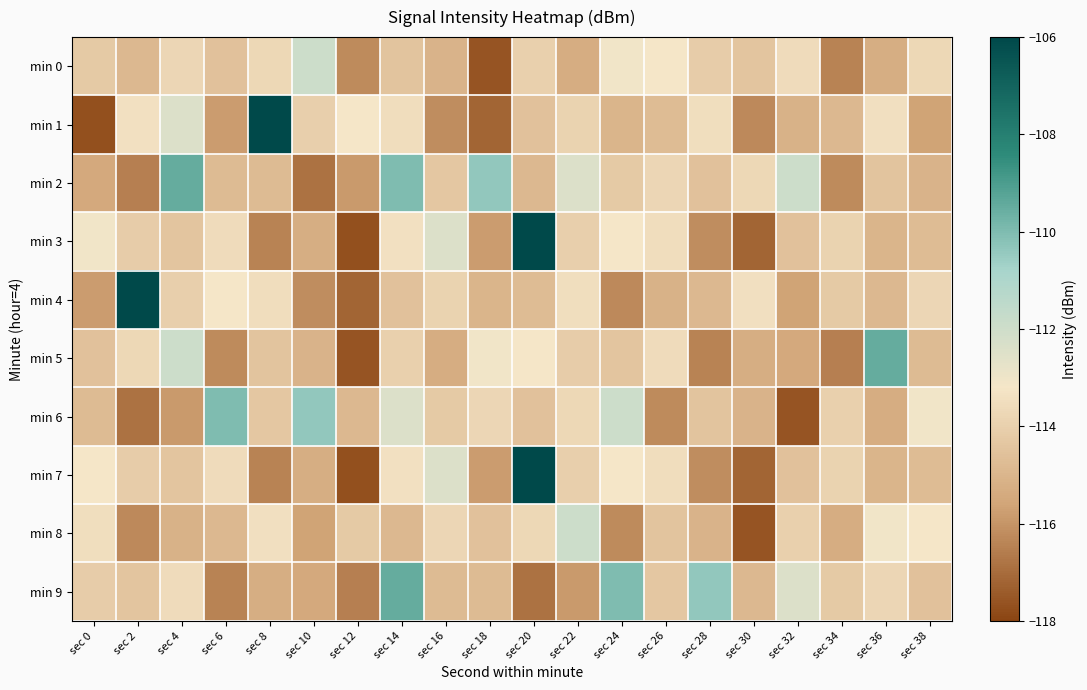

Reading left to right, extract all data points from this chart.

min 0: sec 0=-114.2	sec 2=-114.9	sec 4=-113.8	sec 6=-114.6	sec 8=-113.7	sec 10=-112.0	sec 12=-116.2	sec 14=-114.5	sec 16=-115.1	sec 18=-117.6	sec 20=-114.0	sec 22=-115.3	sec 24=-113.1	sec 26=-113.2	sec 28=-114.1	sec 30=-114.4	sec 32=-113.6	sec 34=-116.5	sec 36=-115.3	sec 38=-113.7
min 1: sec 0=-117.7	sec 2=-113.4	sec 4=-112.5	sec 6=-115.8	sec 8=-106.0	sec 10=-114.0	sec 12=-113.2	sec 14=-113.5	sec 16=-116.2	sec 18=-117.2	sec 20=-114.5	sec 22=-113.9	sec 24=-115.0	sec 26=-114.8	sec 28=-113.5	sec 30=-116.3	sec 32=-115.1	sec 34=-114.9	sec 36=-113.4	sec 38=-115.6
min 2: sec 0=-115.5	sec 2=-116.5	sec 4=-109.5	sec 6=-114.8	sec 8=-114.8	sec 10=-116.8	sec 12=-115.9	sec 14=-110.0	sec 16=-114.3	sec 18=-110.4	sec 20=-114.9	sec 22=-112.4	sec 24=-114.2	sec 26=-113.8	sec 28=-114.6	sec 30=-113.7	sec 32=-112.0	sec 34=-116.2	sec 36=-114.5	sec 38=-115.1
min 3: sec 0=-113.1	sec 2=-114.1	sec 4=-114.4	sec 6=-113.6	sec 8=-116.5	sec 10=-115.3	sec 12=-117.7	sec 14=-113.4	sec 16=-112.5	sec 18=-115.8	sec 20=-106.0	sec 22=-114.0	sec 24=-113.2	sec 26=-113.5	sec 28=-116.2	sec 30=-117.2	sec 32=-114.5	sec 34=-113.9	sec 36=-115.0	sec 38=-114.8
min 4: sec 0=-115.8	sec 2=-106.0	sec 4=-114.0	sec 6=-113.2	sec 8=-113.5	sec 10=-116.2	sec 12=-117.2	sec 14=-114.5	sec 16=-113.9	sec 18=-115.0	sec 20=-114.8	sec 22=-113.5	sec 24=-116.3	sec 26=-115.1	sec 28=-114.9	sec 30=-113.4	sec 32=-115.6	sec 34=-114.2	sec 36=-114.9	sec 38=-113.8
min 5: sec 0=-114.6	sec 2=-113.7	sec 4=-112.0	sec 6=-116.2	sec 8=-114.5	sec 10=-115.1	sec 12=-117.6	sec 14=-114.0	sec 16=-115.3	sec 18=-113.1	sec 20=-113.2	sec 22=-114.1	sec 24=-114.4	sec 26=-113.6	sec 28=-116.5	sec 30=-115.3	sec 32=-115.5	sec 34=-116.5	sec 36=-109.5	sec 38=-114.8
min 6: sec 0=-114.8	sec 2=-116.8	sec 4=-115.9	sec 6=-110.0	sec 8=-114.3	sec 10=-110.4	sec 12=-114.9	sec 14=-112.4	sec 16=-114.2	sec 18=-113.8	sec 20=-114.6	sec 22=-113.7	sec 24=-112.0	sec 26=-116.2	sec 28=-114.5	sec 30=-115.1	sec 32=-117.6	sec 34=-114.0	sec 36=-115.3	sec 38=-113.1
min 7: sec 0=-113.2	sec 2=-114.1	sec 4=-114.4	sec 6=-113.6	sec 8=-116.5	sec 10=-115.3	sec 12=-117.7	sec 14=-113.4	sec 16=-112.5	sec 18=-115.8	sec 20=-106.0	sec 22=-114.0	sec 24=-113.2	sec 26=-113.5	sec 28=-116.2	sec 30=-117.2	sec 32=-114.5	sec 34=-113.9	sec 36=-115.0	sec 38=-114.8
min 8: sec 0=-113.5	sec 2=-116.3	sec 4=-115.1	sec 6=-114.9	sec 8=-113.4	sec 10=-115.6	sec 12=-114.2	sec 14=-114.9	sec 16=-113.8	sec 18=-114.6	sec 20=-113.7	sec 22=-112.0	sec 24=-116.2	sec 26=-114.5	sec 28=-115.1	sec 30=-117.6	sec 32=-114.0	sec 34=-115.3	sec 36=-113.1	sec 38=-113.2
min 9: sec 0=-114.1	sec 2=-114.4	sec 4=-113.6	sec 6=-116.5	sec 8=-115.3	sec 10=-115.5	sec 12=-116.5	sec 14=-109.5	sec 16=-114.8	sec 18=-114.8	sec 20=-116.8	sec 22=-115.9	sec 24=-110.0	sec 26=-114.3	sec 28=-110.4	sec 30=-114.9	sec 32=-112.4	sec 34=-114.2	sec 36=-113.8	sec 38=-114.6